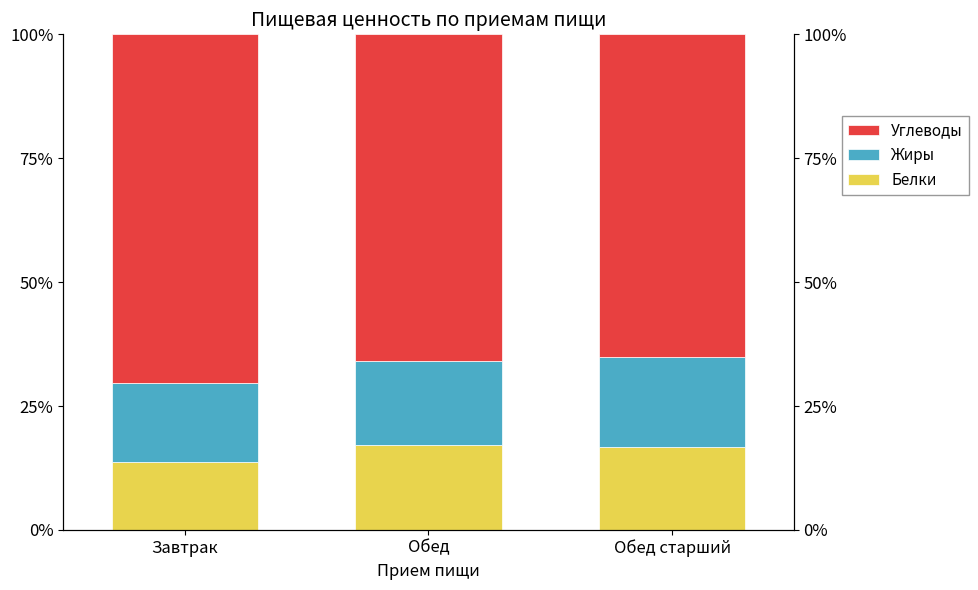

Which series has the largest range (max minus min)?

Углеводы